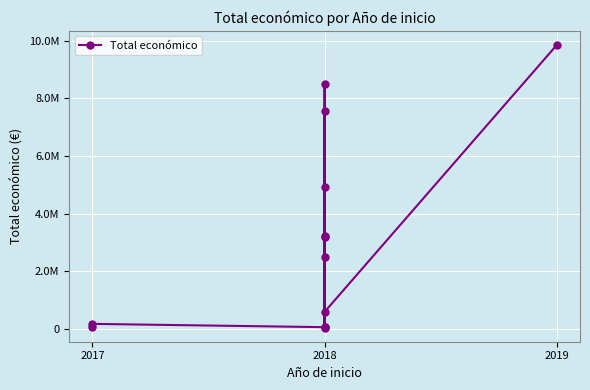

How many values are below 2483714?

6